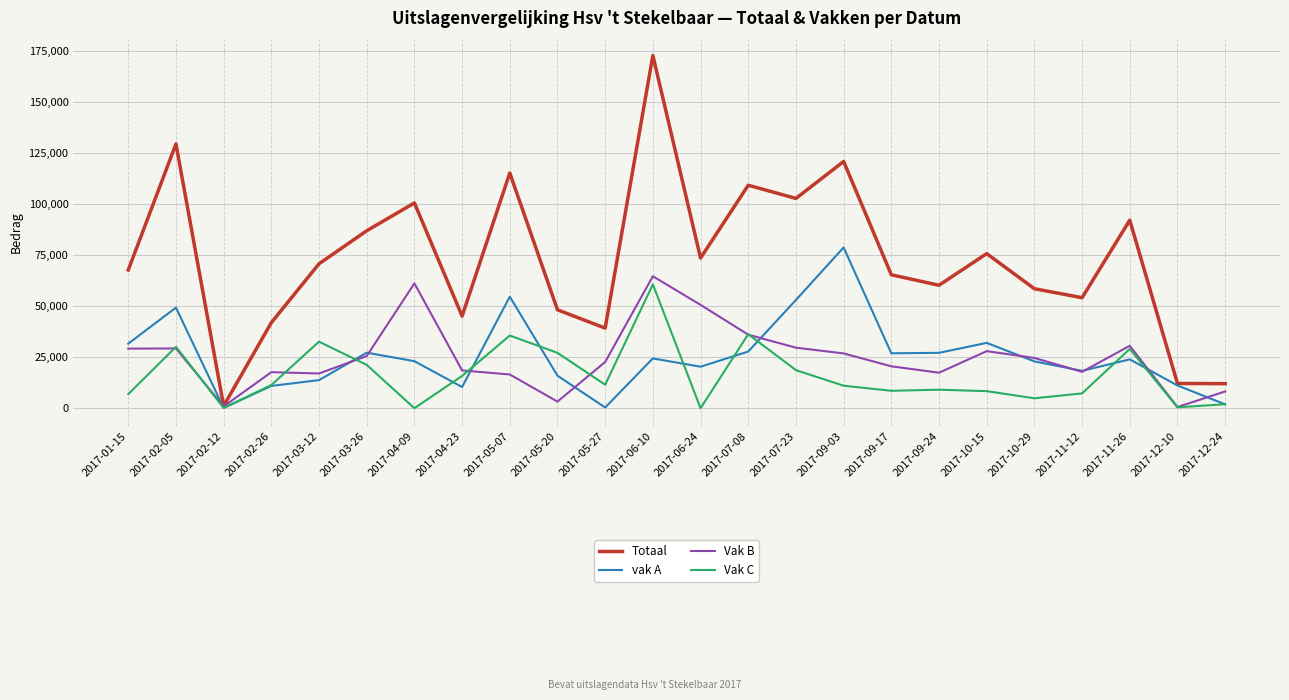

True or false: vak A has more than 0 points higher than both neighbors.

True